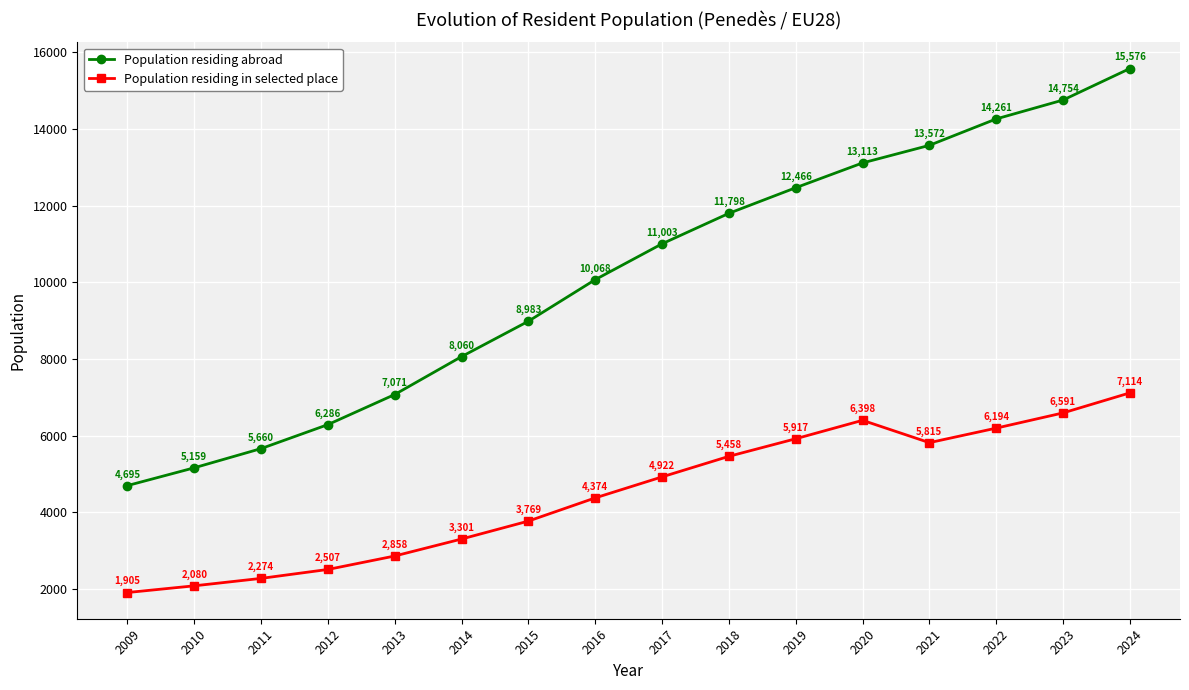

How many lines are shown in the chart?

2